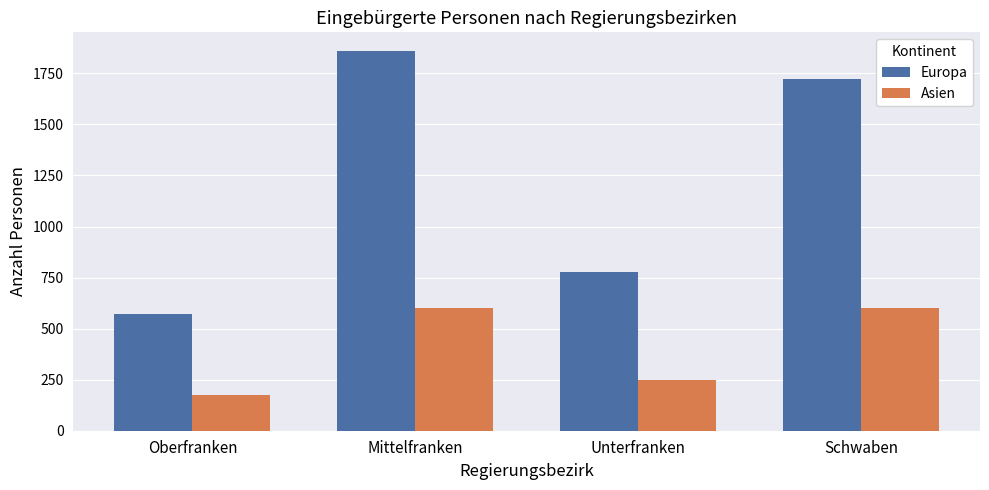

True or false: Europa has a value of 1858 at Mittelfranken.

True